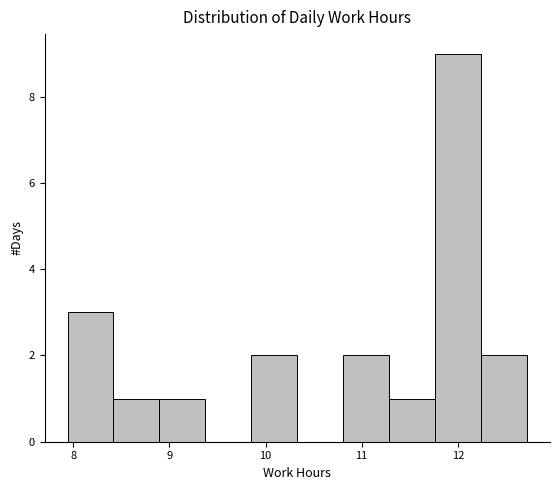

Over which range of the x-axis is the bar tallest?

11.8 to 12.2